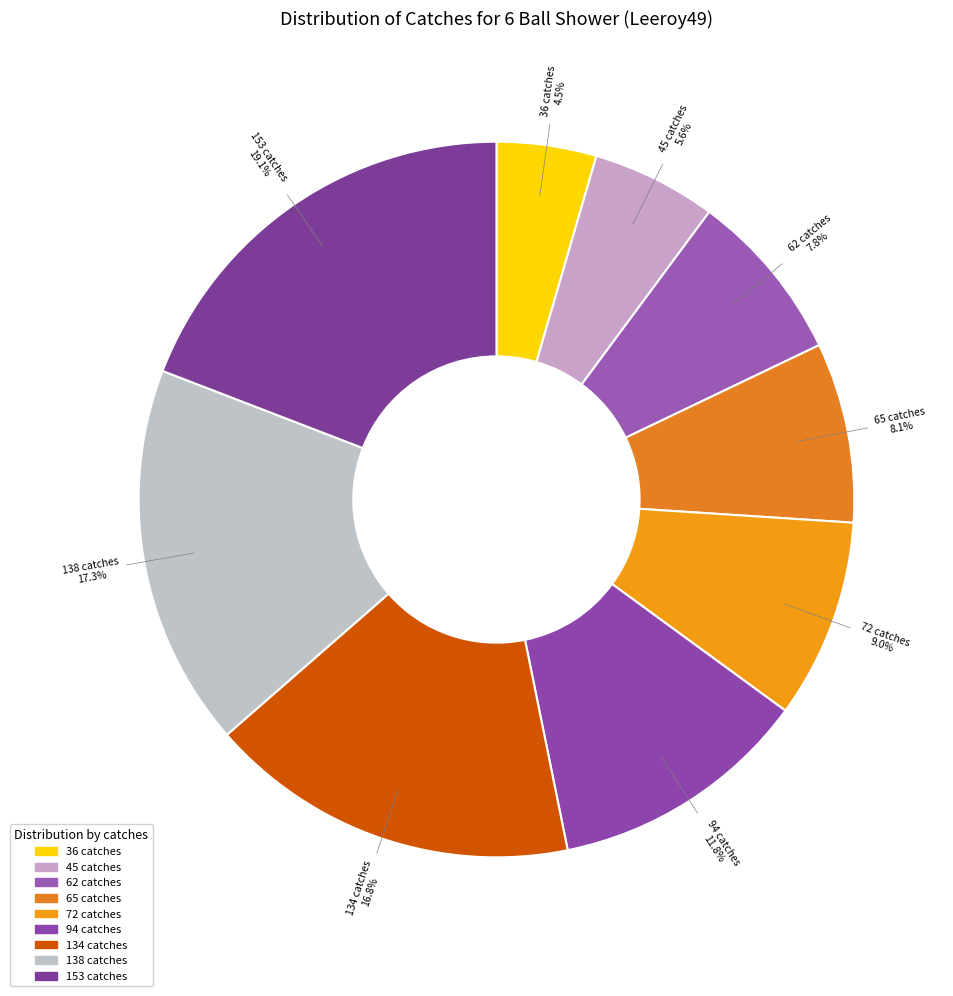

What percentage is NOT represented by 36 catches?

95.5%